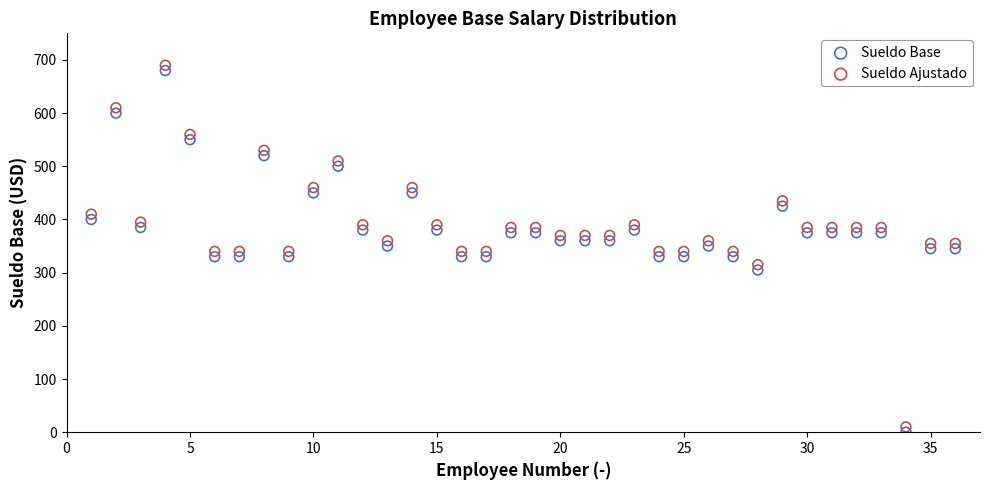

What is the X range (max minus min) for the scatter plot?

35